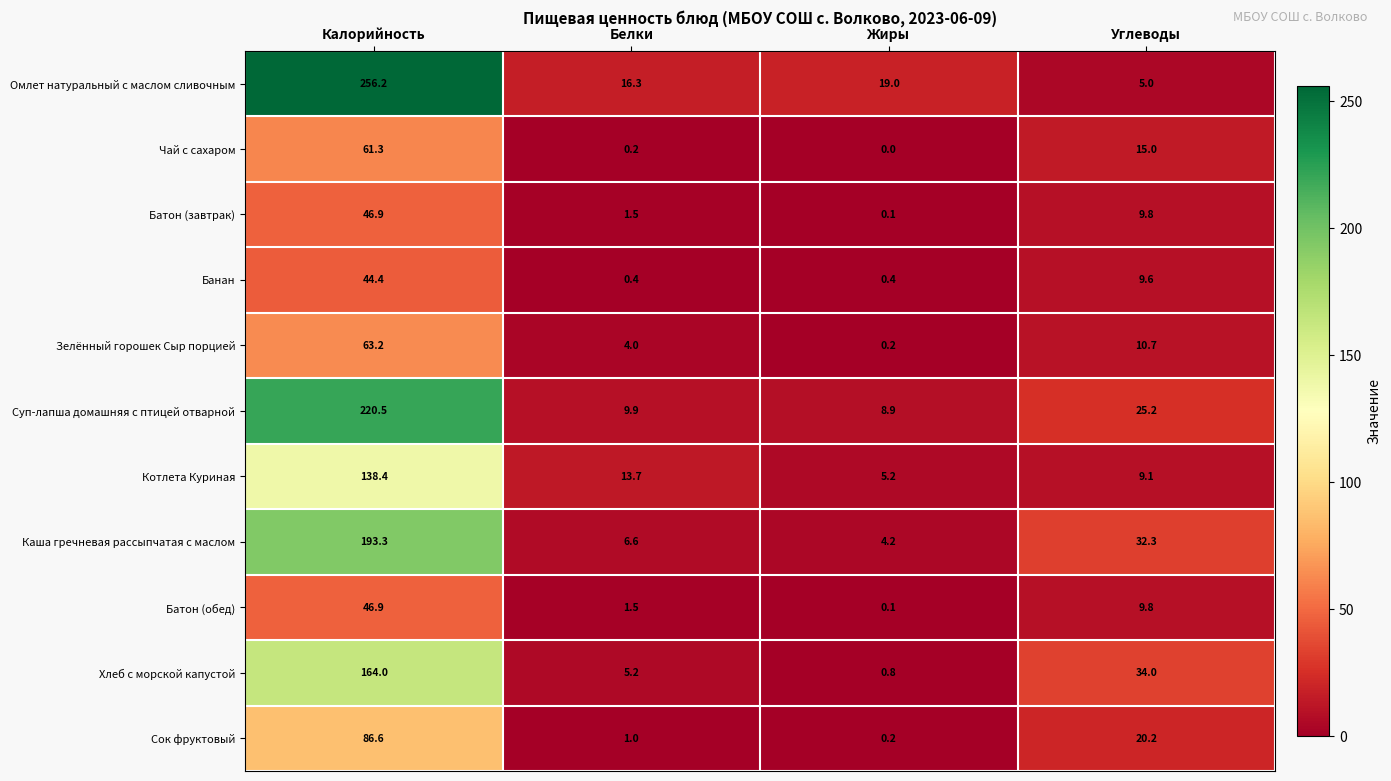

What is the total value across all series at Углеводы?

180.7